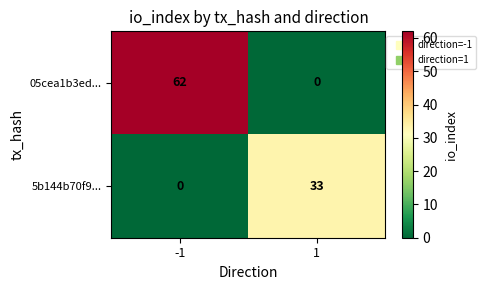

Reading left to right, list all the values displayed in this chart.

05cea1b3ed...: 62	0
5b144b70f9...: 0	33